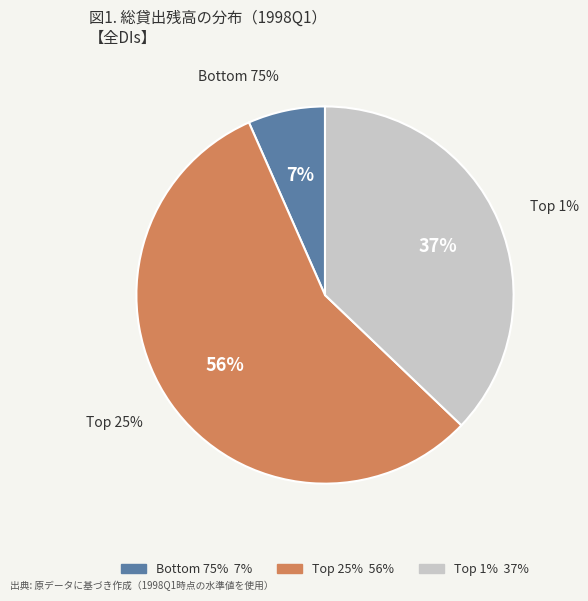

Which category accounts for the majority?

Top 25%